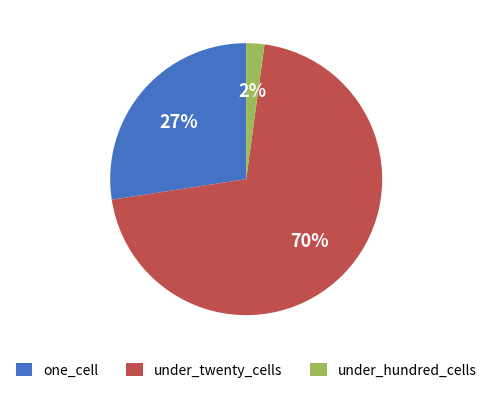

Does under_twenty_cells represent more than half of the total?

Yes